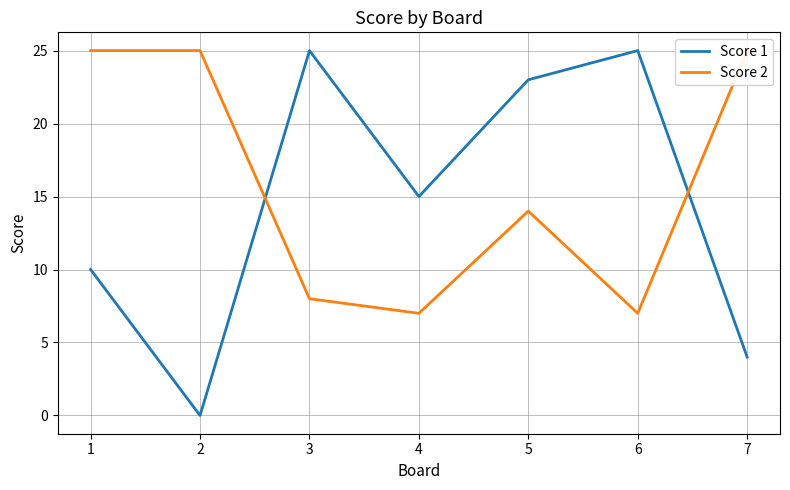

Between 6 and 7, which series saw the biggest shift?

Score 1